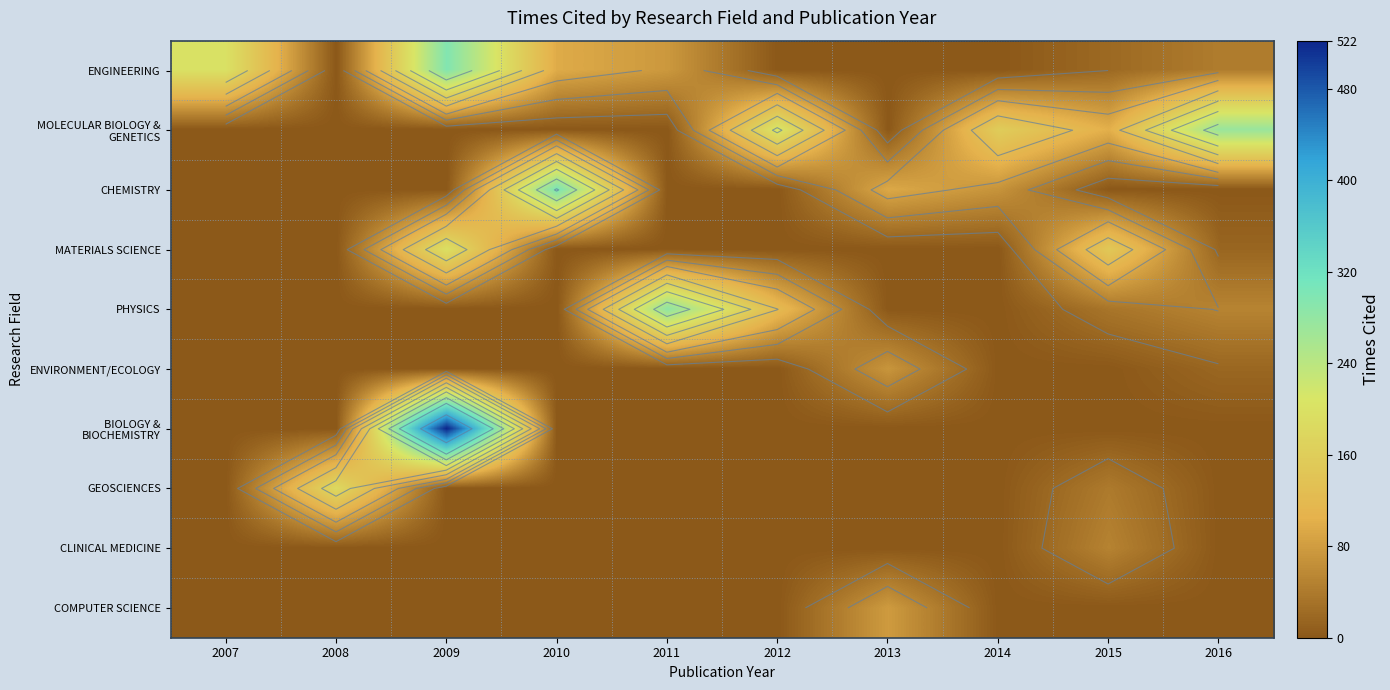

At how many categories does at least one series exceed 403?

1